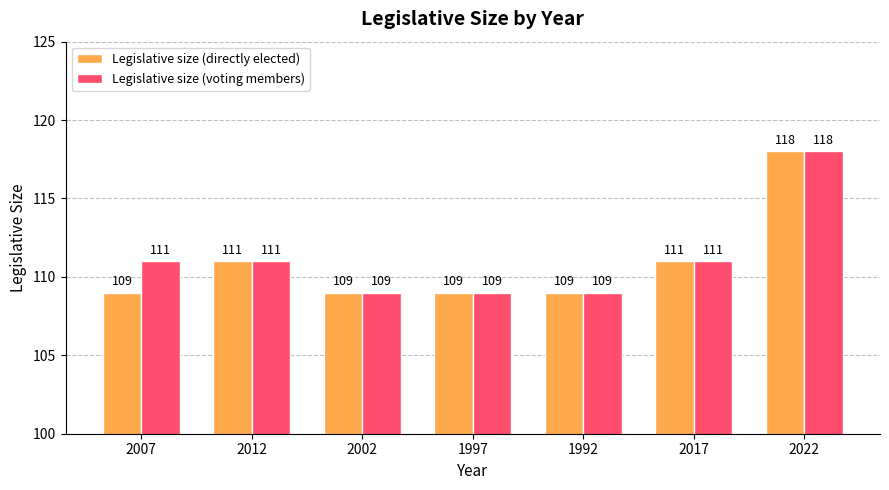

What is the value of the Legislative size (voting members) bar at the 2nd from the left?

111